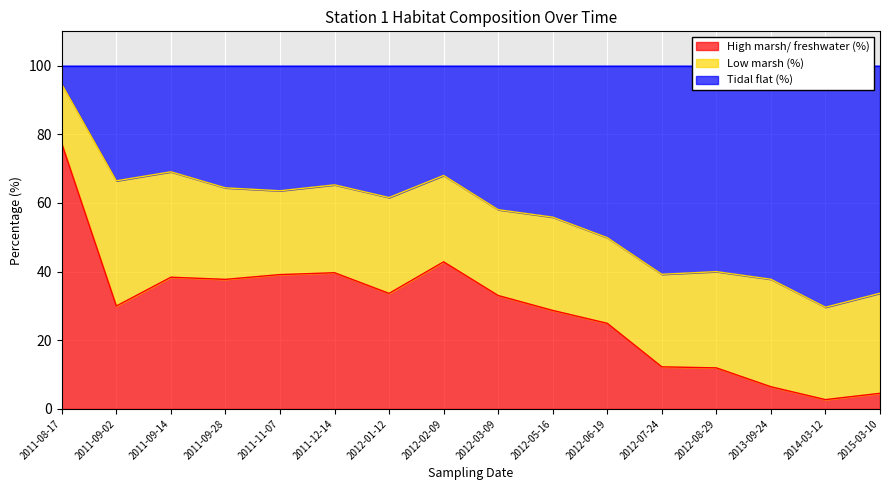

What is the total value across all series at 2012-06-19?

100.0